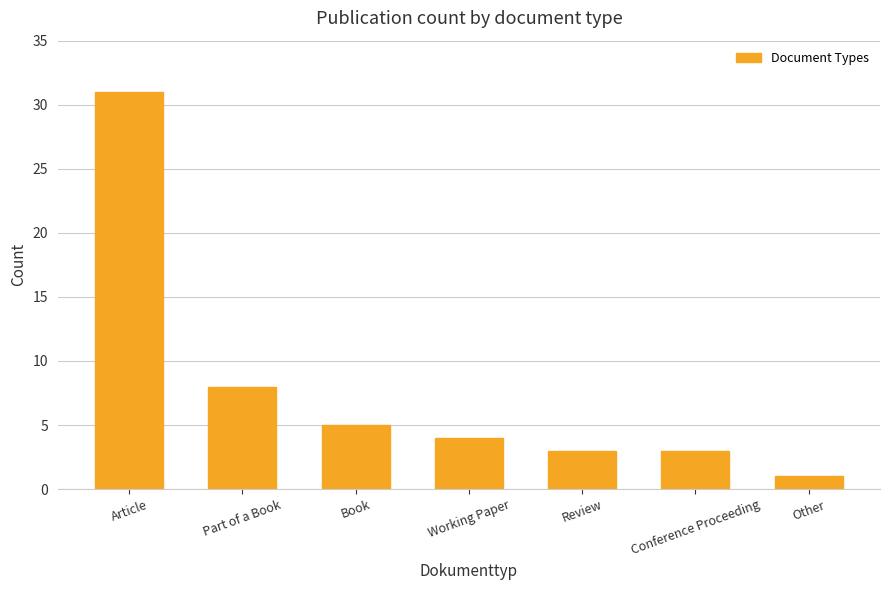

Reading right to left, what are all the values shown in this chart?

Other=1	Conference Proceeding=3	Review=3	Working Paper=4	Book=5	Part of a Book=8	Article=31